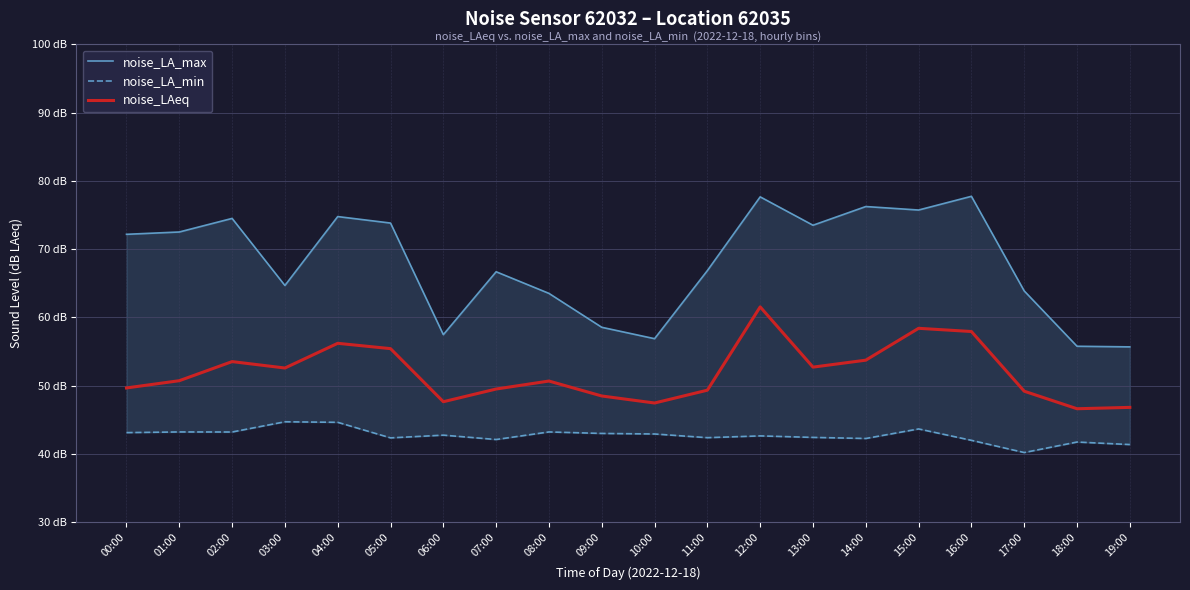

Reading right to left, what are all the values shown in this chart?

noise_LA_max: 19:00=55.7	18:00=55.8	17:00=63.9	16:00=77.7	15:00=75.7	14:00=76.2	13:00=73.5	12:00=77.7	11:00=66.8	10:00=56.9	09:00=58.5	08:00=63.5	07:00=66.7	06:00=57.5	05:00=73.8	04:00=74.8	03:00=64.7	02:00=74.5	01:00=72.5	00:00=72.2
noise_LA_min: 19:00=41.4	18:00=41.7	17:00=40.2	16:00=42.0	15:00=43.6	14:00=42.2	13:00=42.4	12:00=42.6	11:00=42.4	10:00=42.9	09:00=43.0	08:00=43.2	07:00=42.1	06:00=42.7	05:00=42.3	04:00=44.6	03:00=44.7	02:00=43.2	01:00=43.2	00:00=43.1
noise_LAeq: 19:00=46.8	18:00=46.6	17:00=49.2	16:00=57.9	15:00=58.4	14:00=53.7	13:00=52.7	12:00=61.5	11:00=49.3	10:00=47.4	09:00=48.5	08:00=50.7	07:00=49.5	06:00=47.6	05:00=55.4	04:00=56.2	03:00=52.6	02:00=53.5	01:00=50.7	00:00=49.6